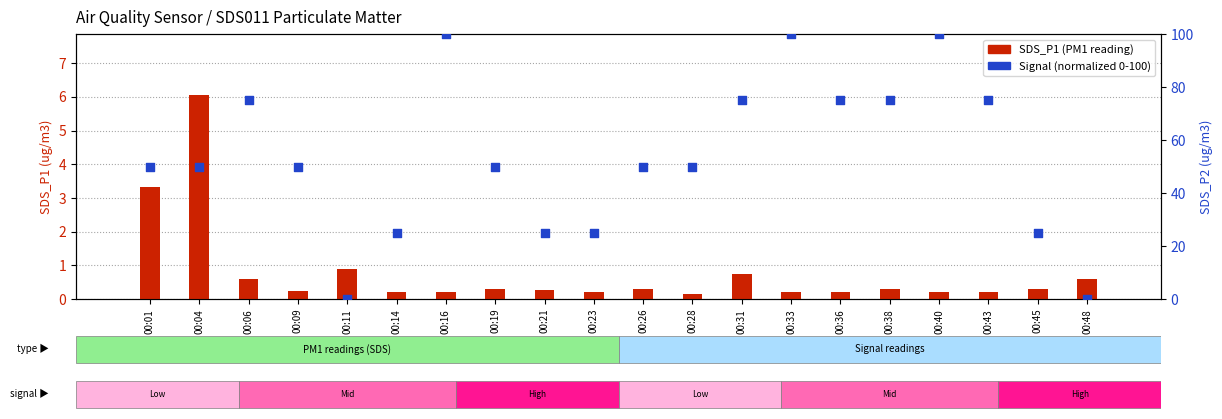

Which series reaches the maximum Y coordinate?

Signal (normalized)